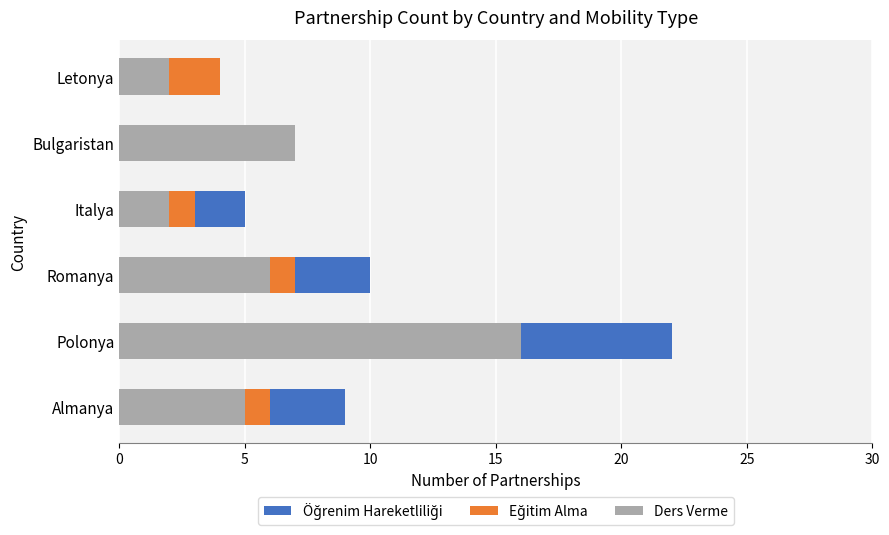

At how many categories does at least one series exceed 20?

1